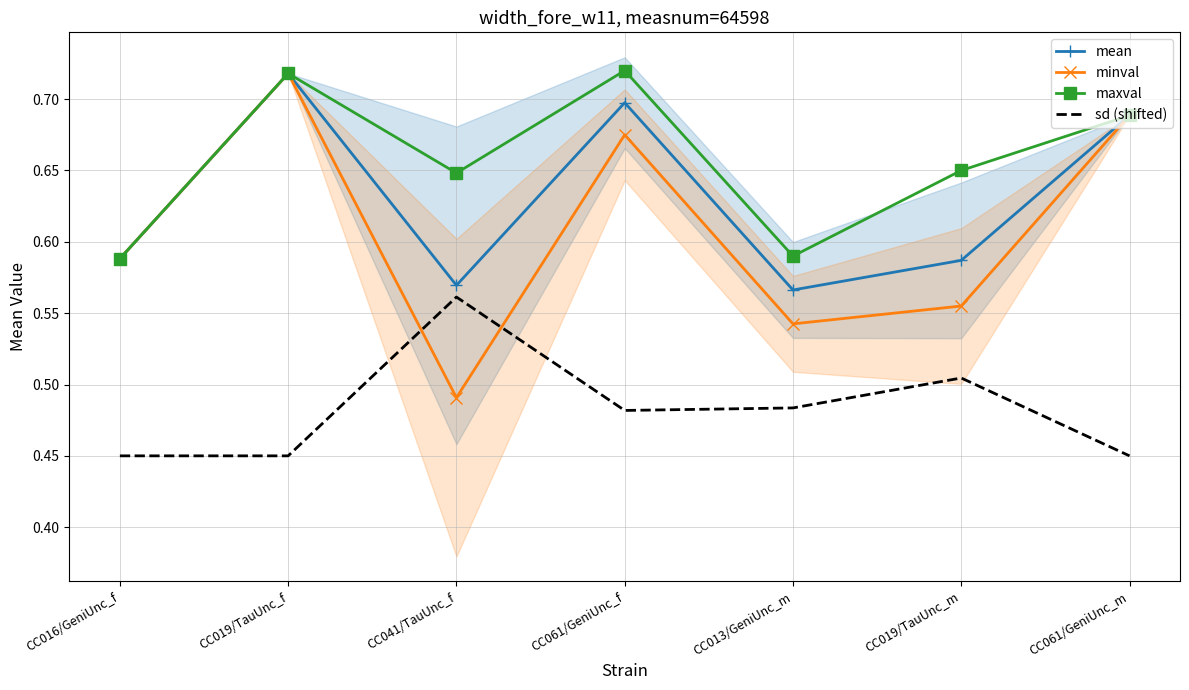

What is the difference between the maximum and second lowest values in the sd (shifted) series?

0.1